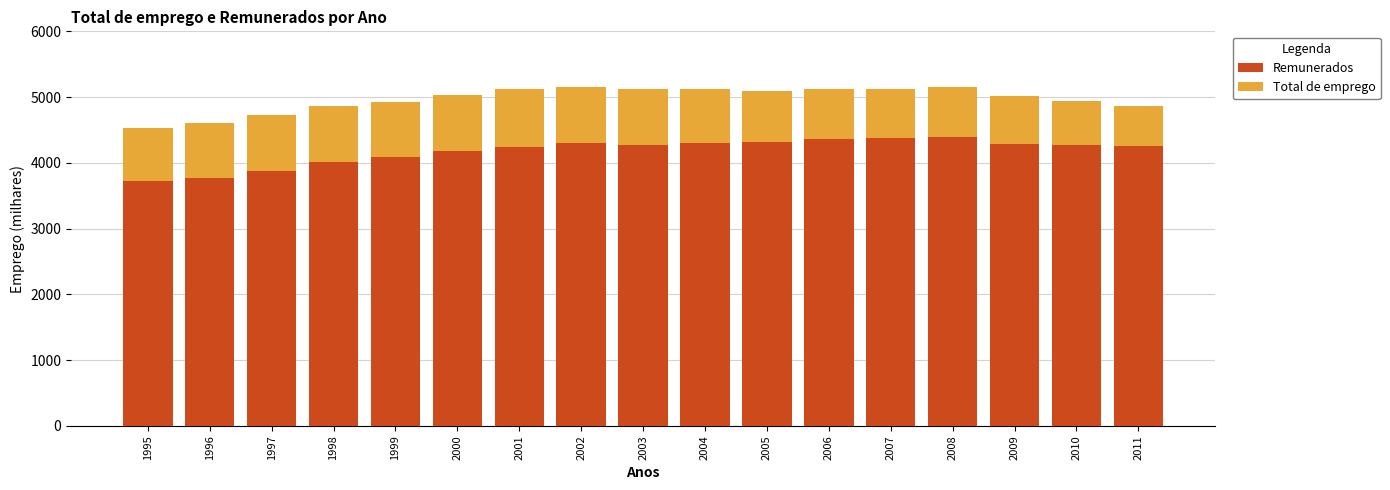

What are all the series names shown in the legend?

Remunerados, Total de emprego